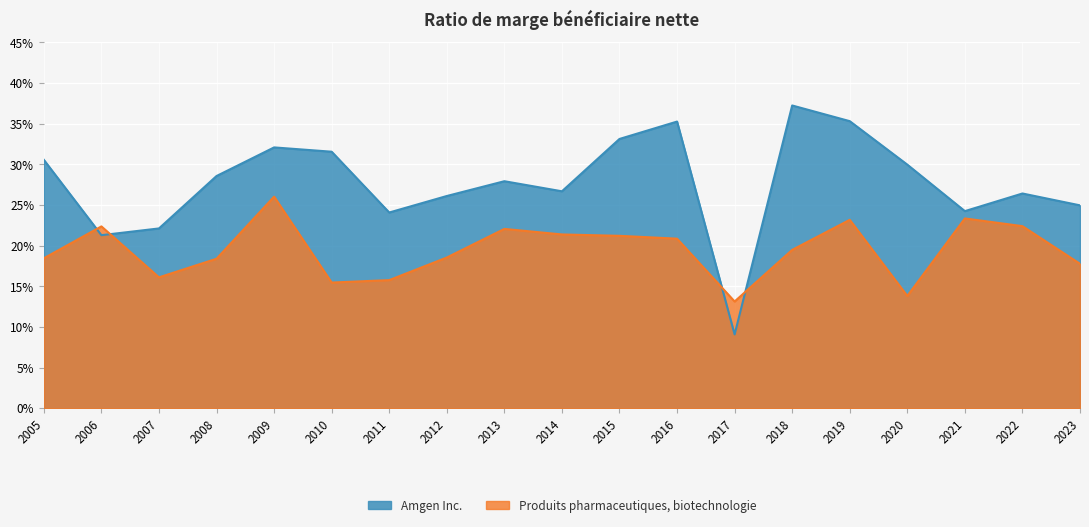

What are all the series names shown in the legend?

Amgen Inc., Produits pharmaceutiques, biotechnologie